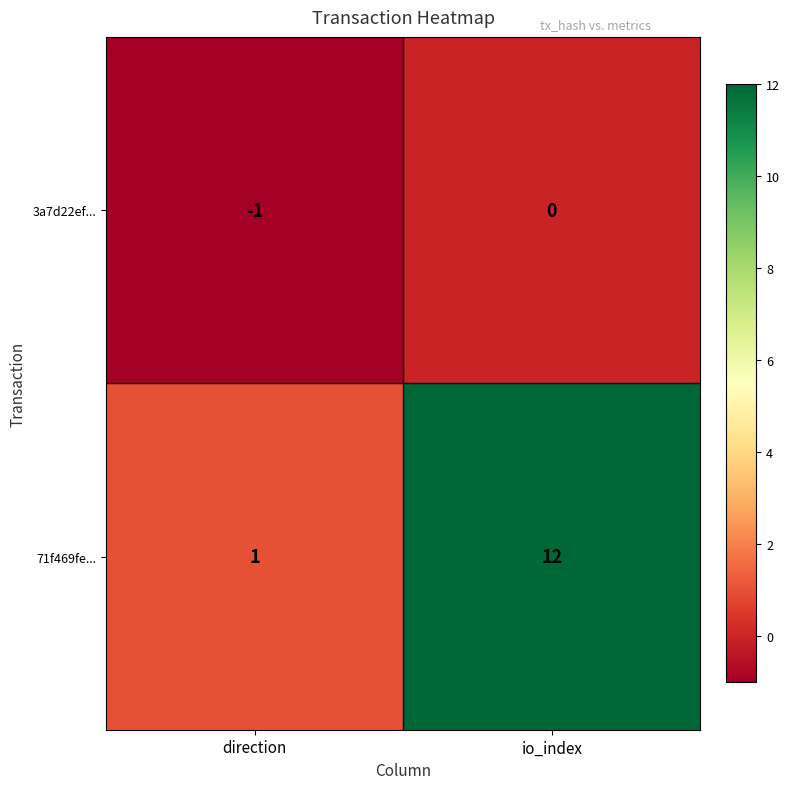

What is the difference between the 71f469fe... values at io_index and direction?

11